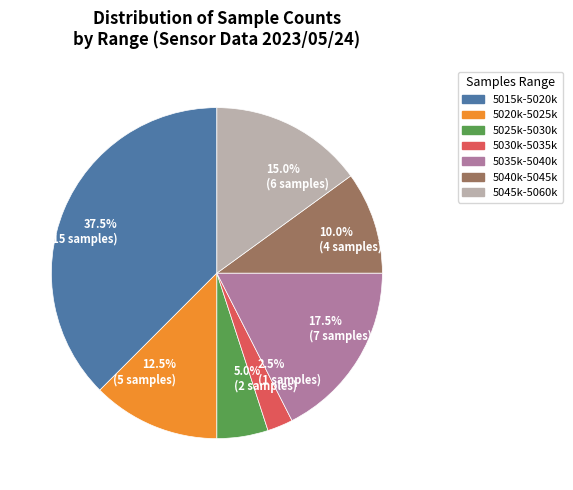

Which has a higher value, 15.0% (6 samples) or 17.5% (7 samples)?

17.5% (7 samples)